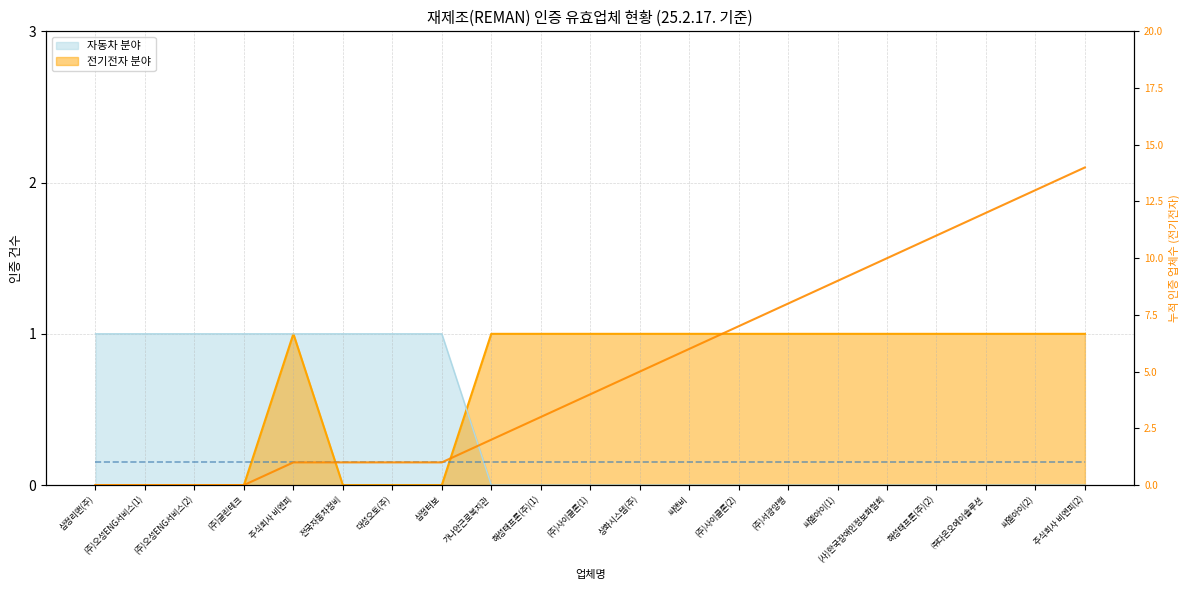

How many values in the 누적 전기전자 series are below 4?

10